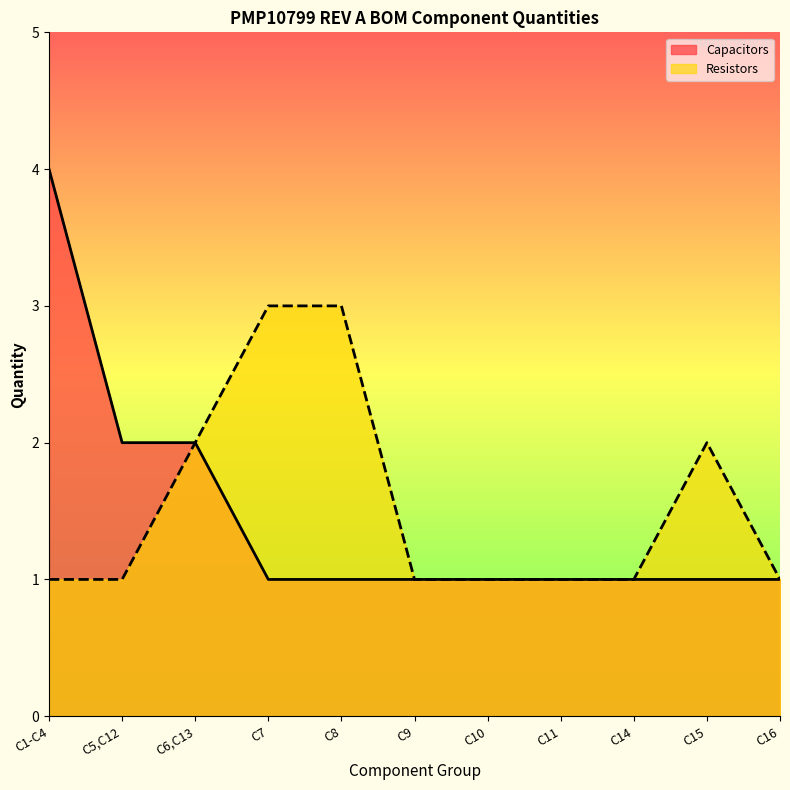

At C6,C13, list the series in order from largest to smallest.

Capacitors, Resistors